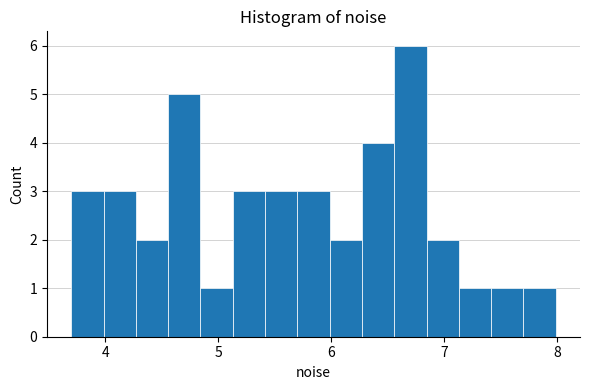

Around what value on the x-axis is the tallest bar? Give the approximate position of its centre, as read against the axis.

6.7